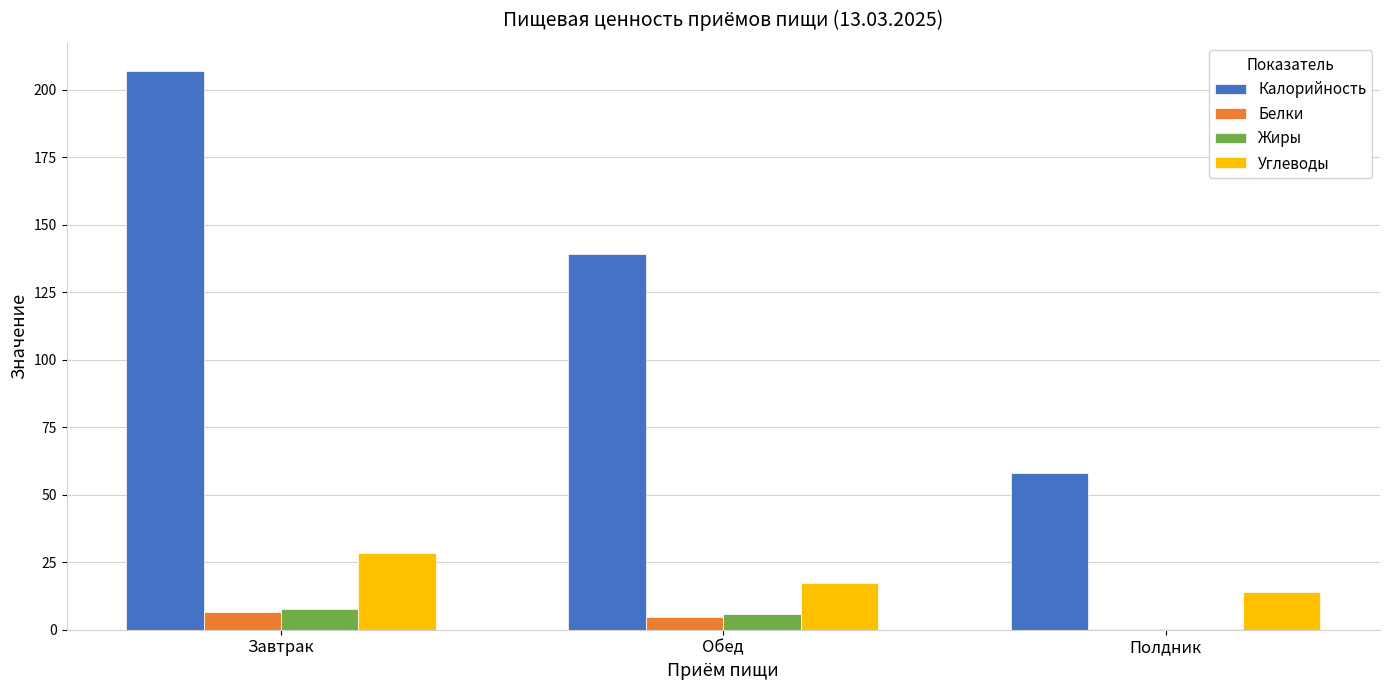

What is the spread (max minus min) of values at Обед?

134.4